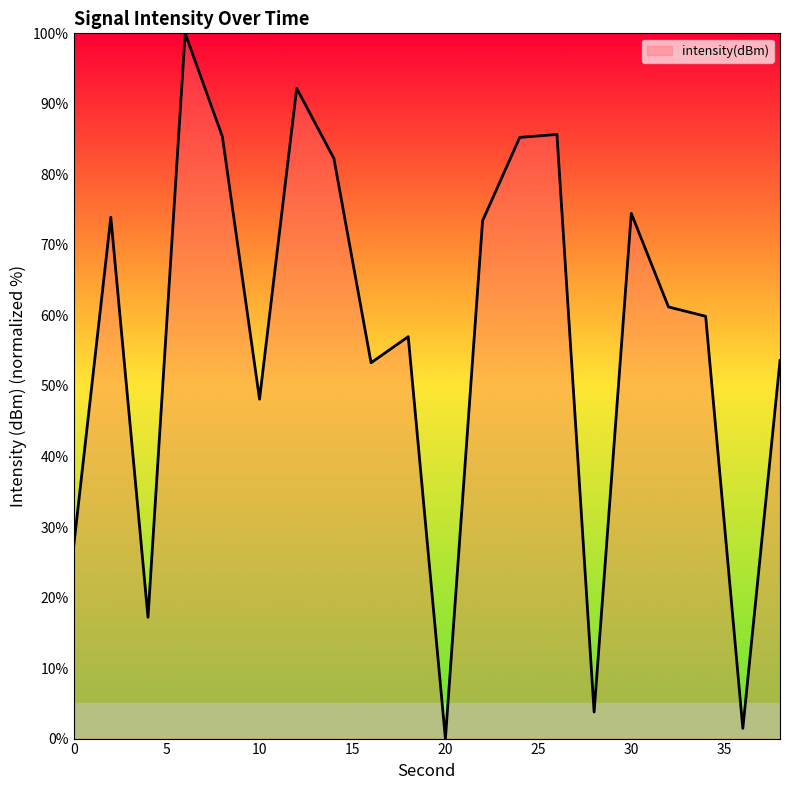

What is the difference between the maximum and minimum values?

100.0